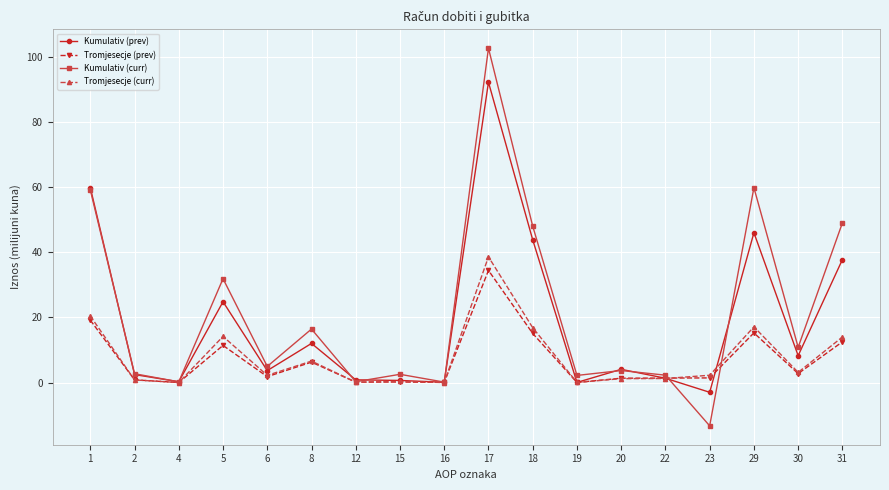

Is it true that Kumulativ (prev) equals 60.0 at 1?

True